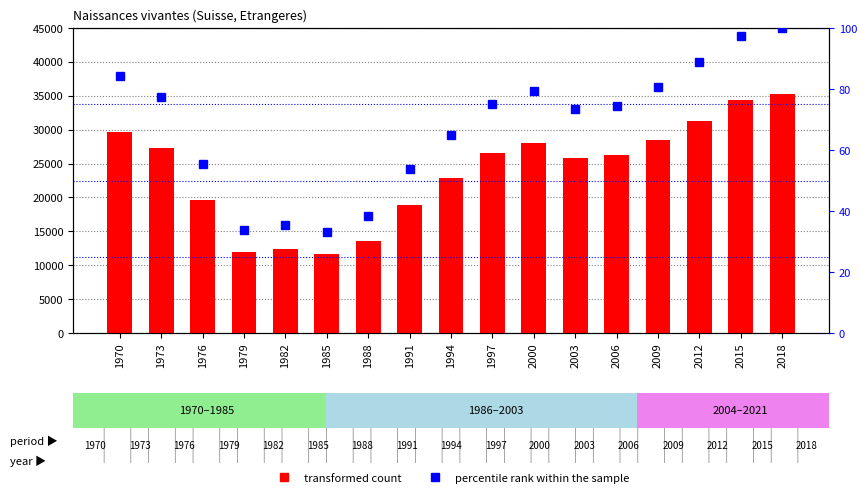

Reading left to right, list all the values displayed in this chart.

transformed count: 29687.0	27321.0	19571.0	11927.0	12459.0	11675.0	13518.0	18917.0	22935.0	26532.0	28017.0	25862.0	26285.0	28441.0	31335.0	34346.0	35271.0
percentile rank within the sample: 84.2	77.5	55.5	33.8	35.3	33.1	38.3	53.6	65.0	75.2	79.4	73.3	74.5	80.6	88.8	97.4	100.0